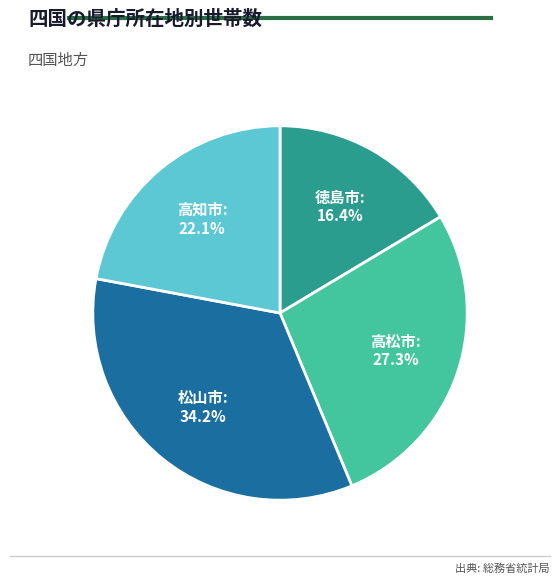

How much of the chart is everything except 高松市?

72.7%